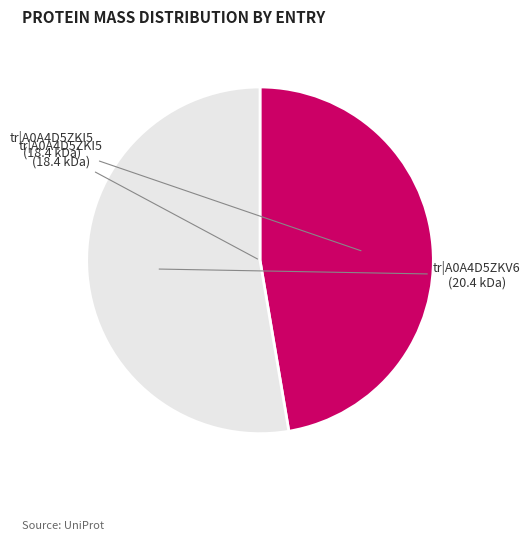

Is there any slice that represents more than half of the pie?

Yes